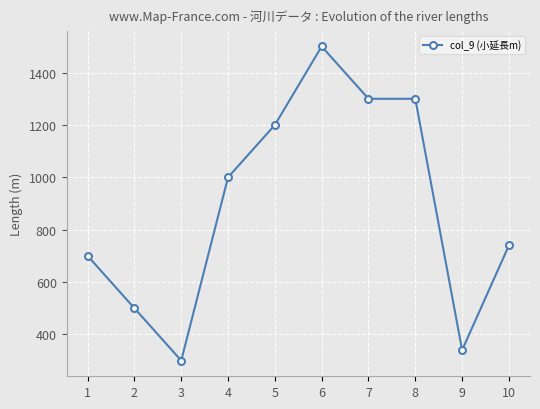

What is the smallest value displayed?

300